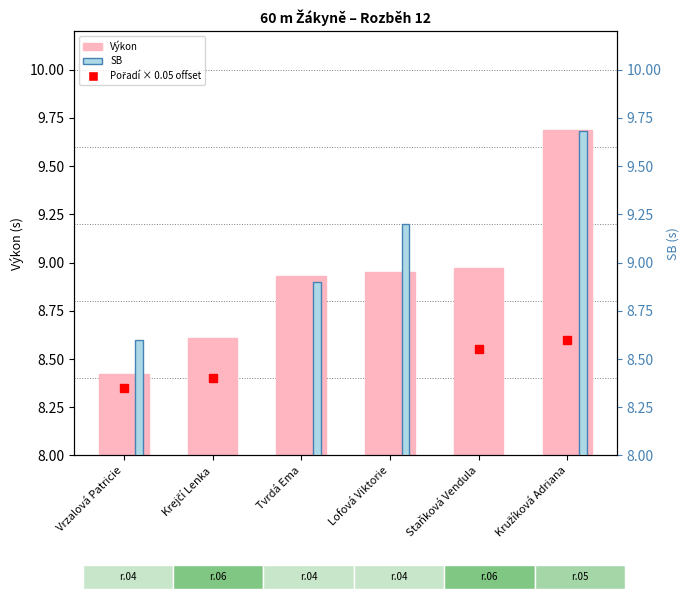

Rank the categories by SB value from lowest to highest.

Krejčí Lenka, Staňková Vendula, Vrzalová Patricie, Tvrdá Ema, Lofová Viktorie, Kružíková Adriana